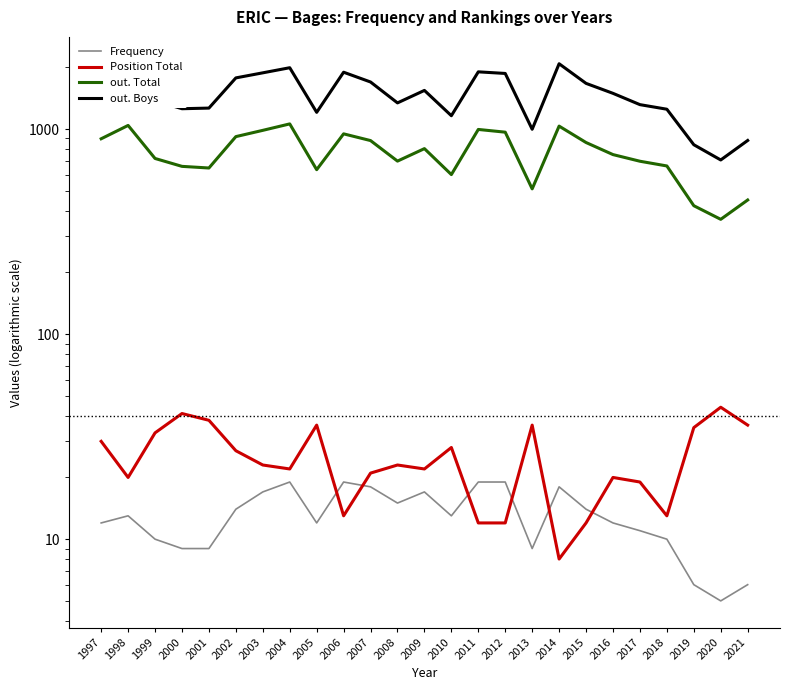

Where does the out. Total series first go above 751?

1997